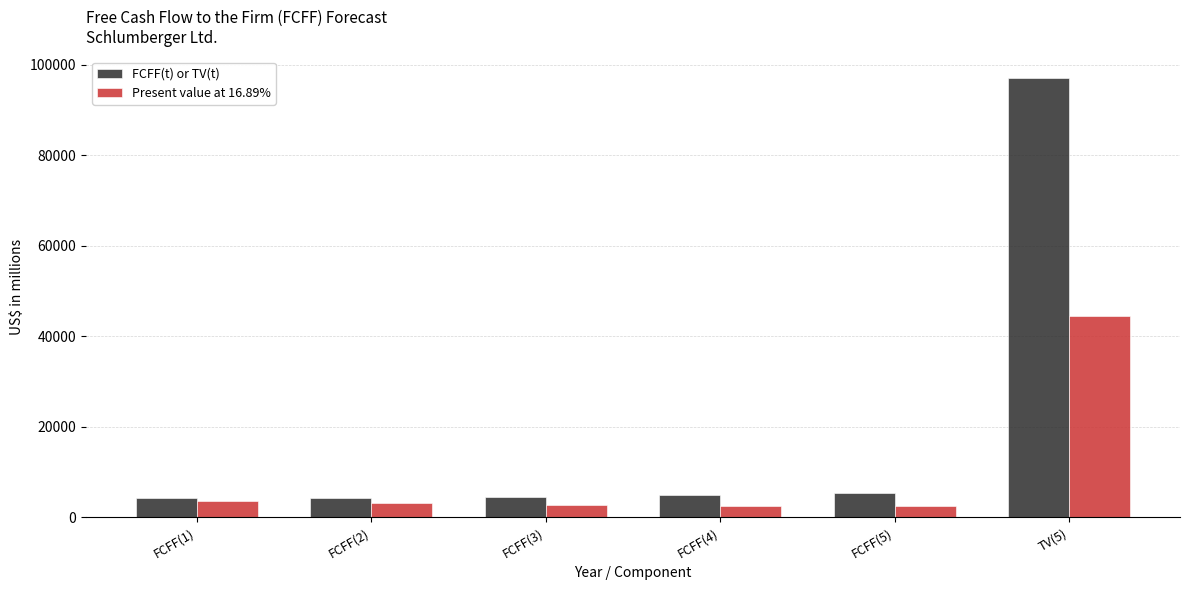

What is the highest value of the FCFF(t) or TV(t) series?

97010